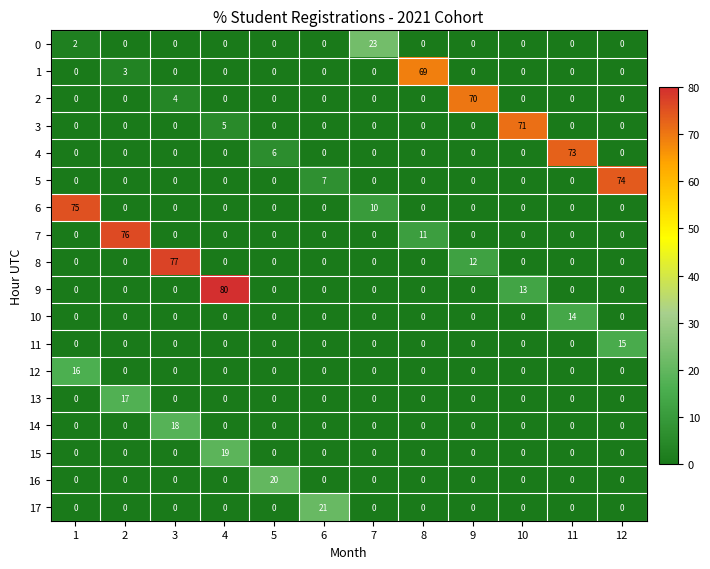

Is it true that 7 equals 43 at 5?

False